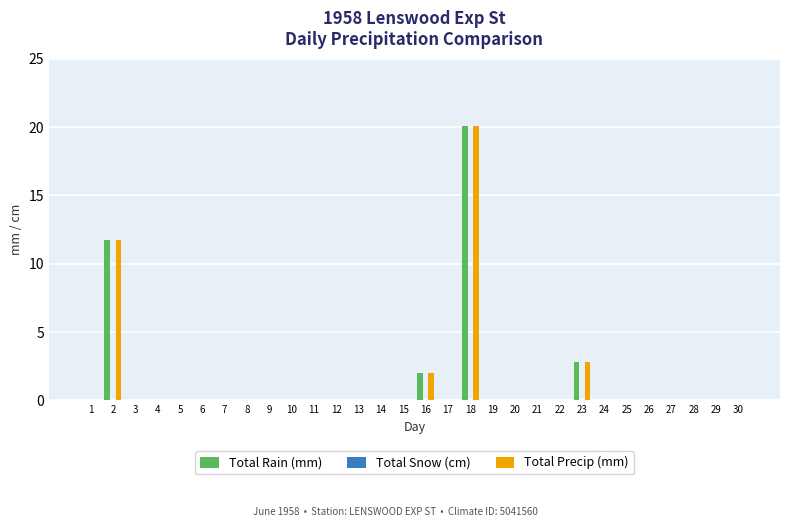

At which category is the sum across all series the highest?

18